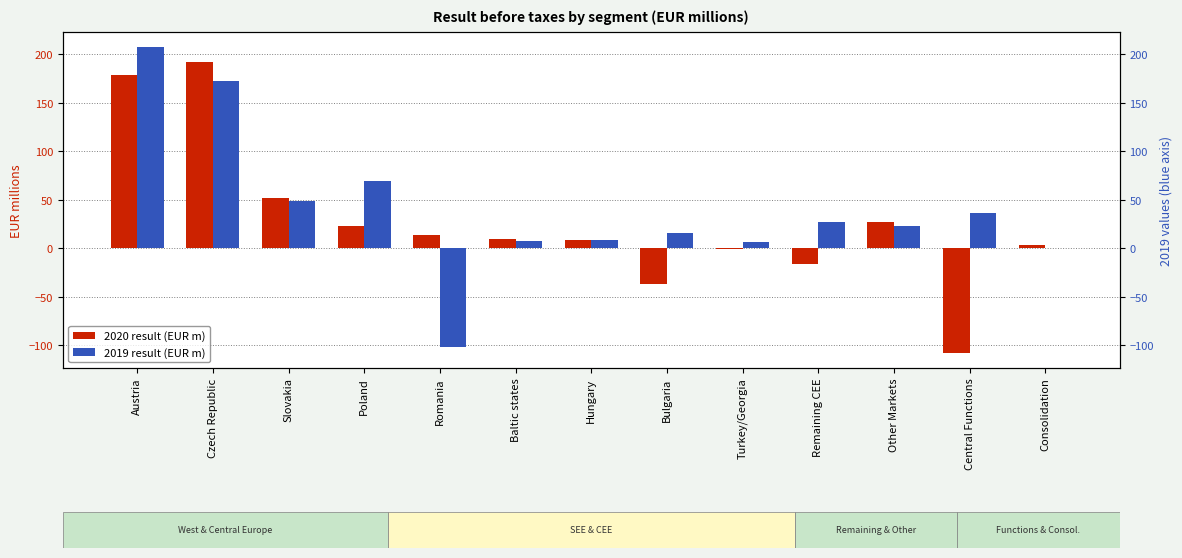

Read the 2019 value at Poland.

69.2